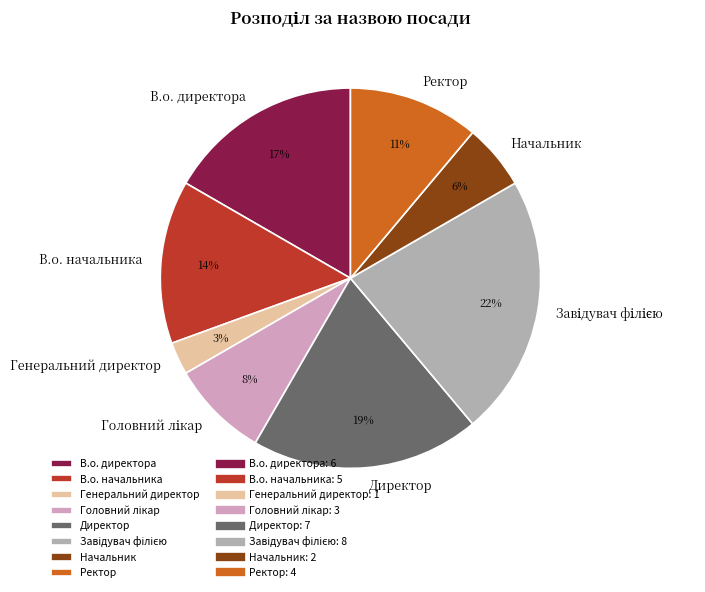

To the nearest percent, what is the difference between the Директор and Ректор slice percentages?

8%